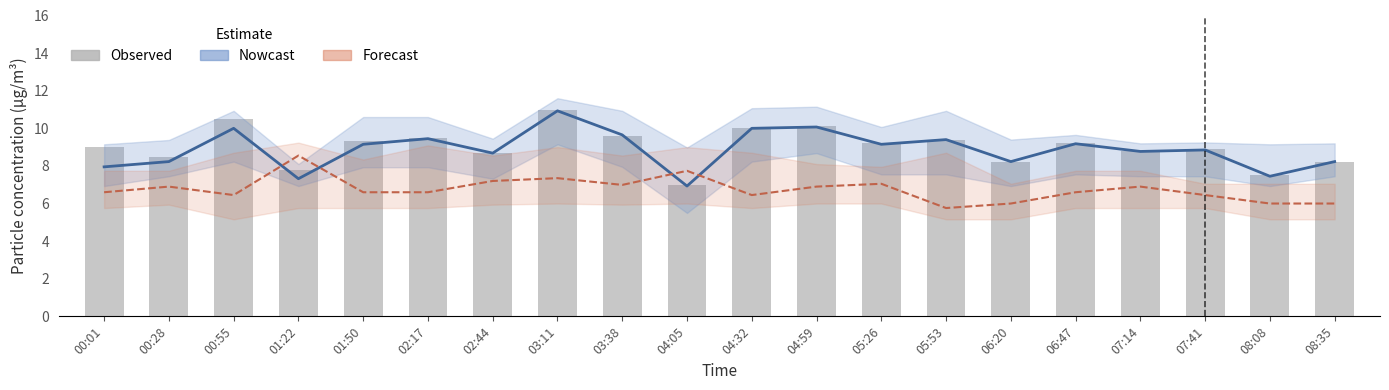

What is the total value across all series at 07:14?

24.5